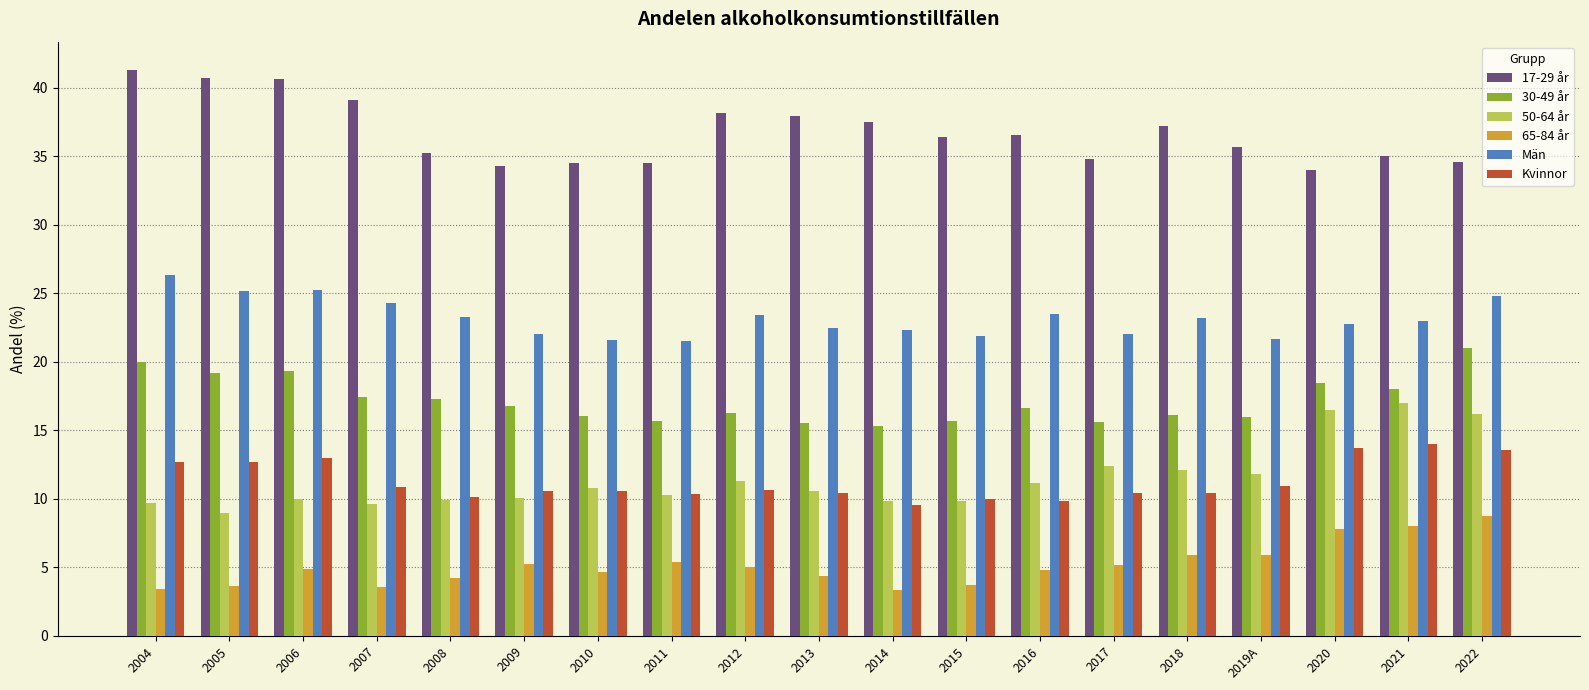

Does the chart contain any negative values?

No